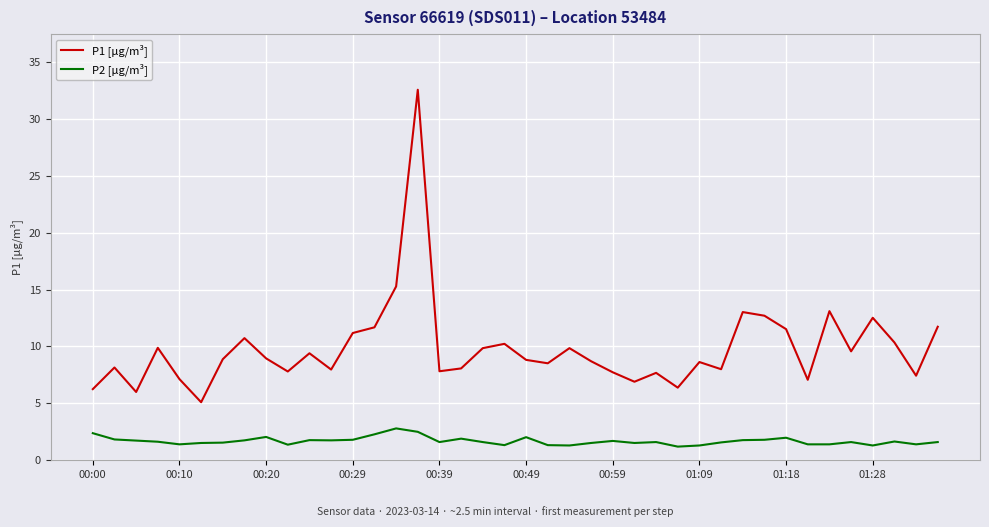

True or false: P2 [µg/m³] and P1 [µg/m³] intersect in this chart.

False